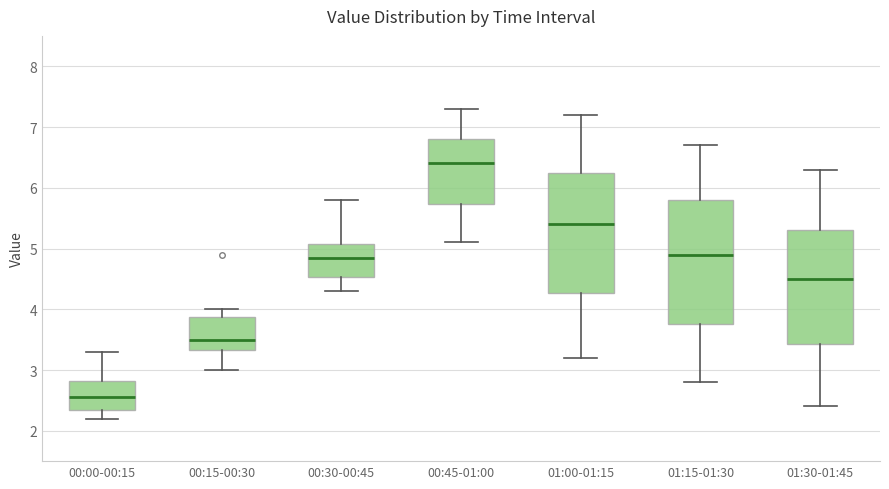

Reading left to right, transcribe this box plot: for each box, give where its median line is, the range the box spans, and where its two whiskers end, as read against the y-axis. The values are not printed on the chart, so give them approximately, as read against the axis.

00:00-00:15: median 2.6, box 2.4 to 2.8, whiskers 2.2 to 3.3
00:15-00:30: median 3.5, box 3.3 to 3.9, whiskers 3.0 to 4.0
00:30-00:45: median 4.9, box 4.5 to 5.1, whiskers 4.3 to 5.8
00:45-01:00: median 6.4, box 5.7 to 6.8, whiskers 5.1 to 7.3
01:00-01:15: median 5.4, box 4.3 to 6.3, whiskers 3.2 to 7.2
01:15-01:30: median 4.9, box 3.8 to 5.8, whiskers 2.8 to 6.7
01:30-01:45: median 4.5, box 3.4 to 5.3, whiskers 2.4 to 6.3